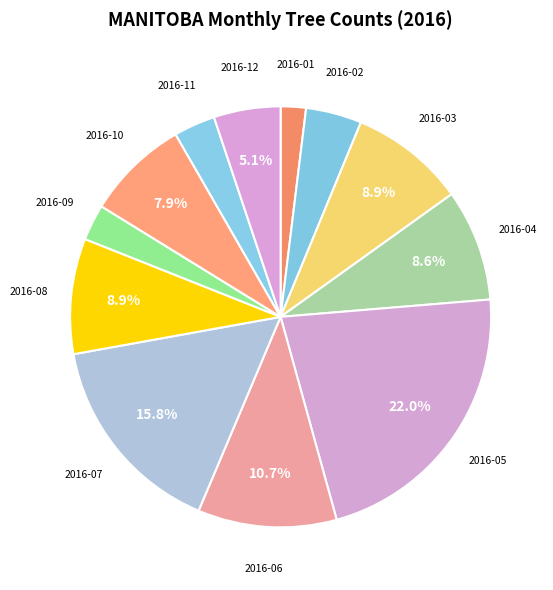

Rank the categories by value from lowest to highest.

2016-01, 2016-09, 2016-11, 2016-02, 2016-12, 2016-10, 2016-04, 2016-03, 2016-08, 2016-06, 2016-07, 2016-05